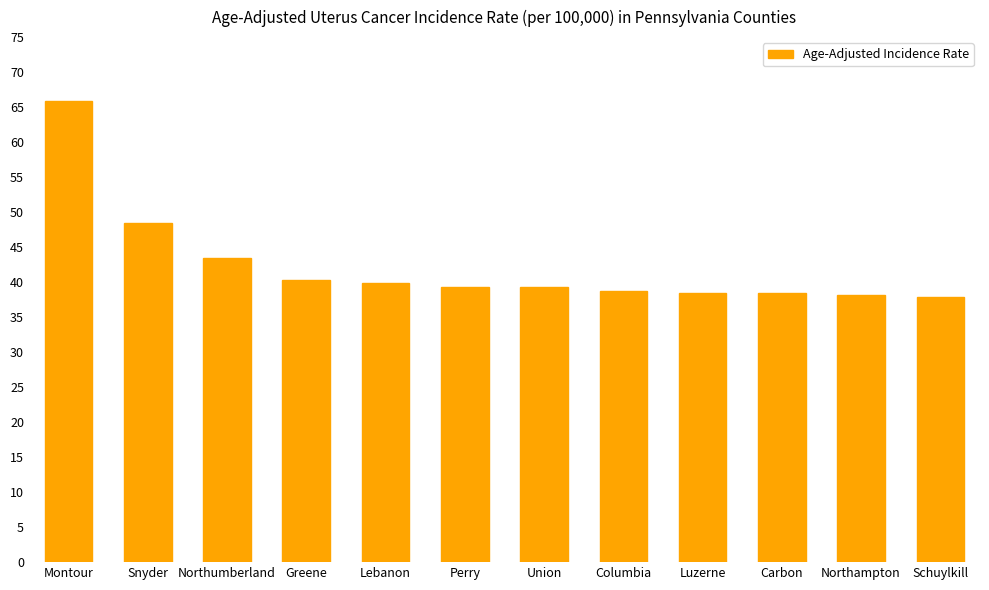

Is it true that the value at Snyder is 85.3?

False